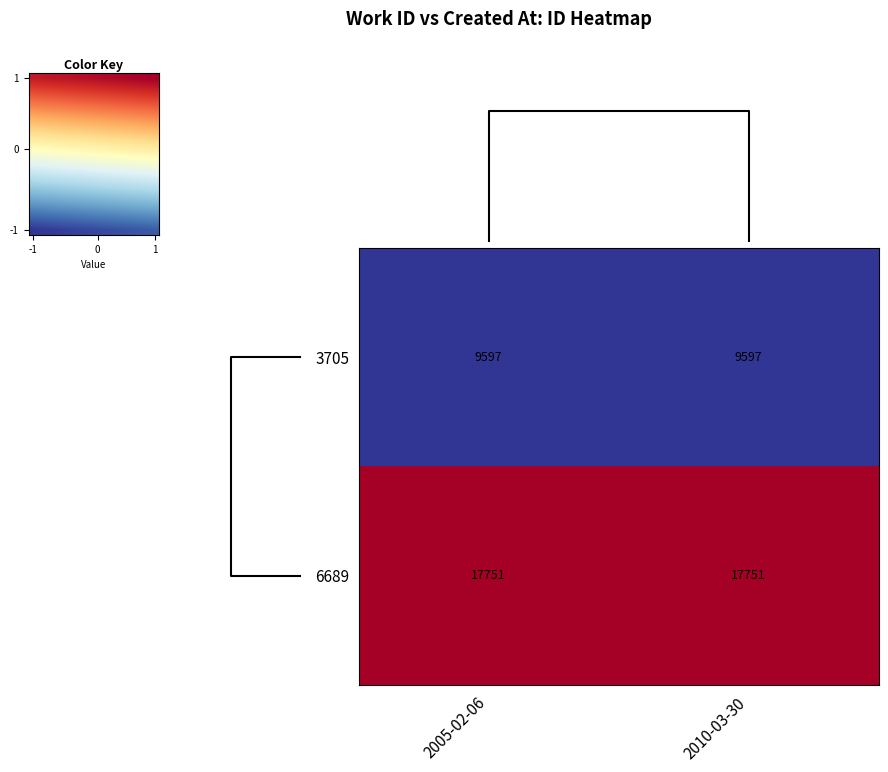

What is the sum of all 3705 values?

19194